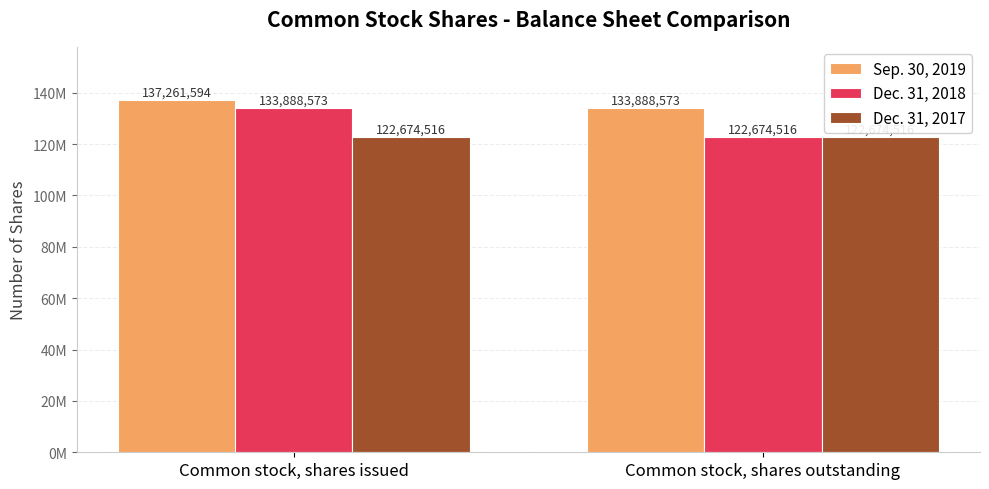

Which label corresponds to the largest value in the chart?

Common stock, shares issued